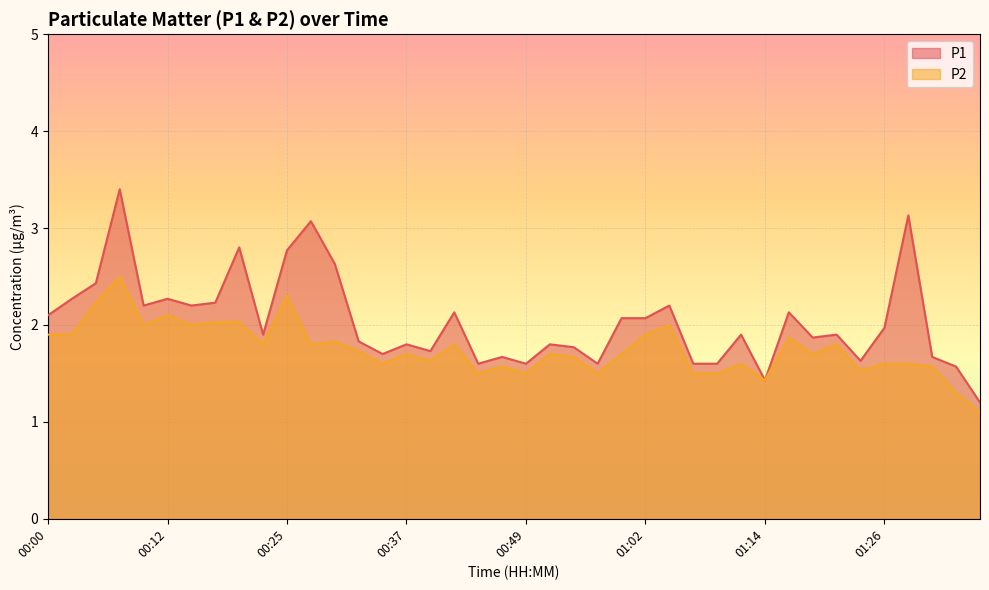

Where is the first local maximum for P1?

00:07